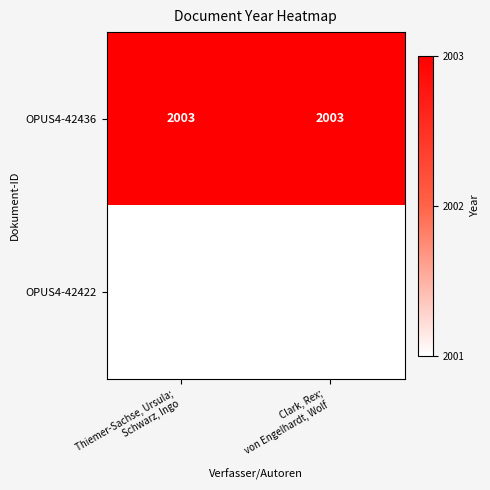

What is the greatest value displayed?

2003